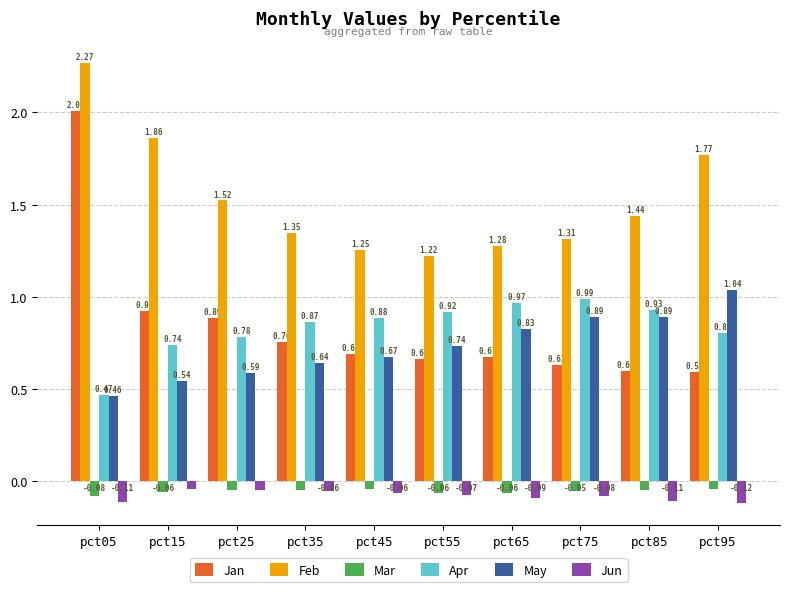

What are all the series names shown in the legend?

Jan, Feb, Mar, Apr, May, Jun